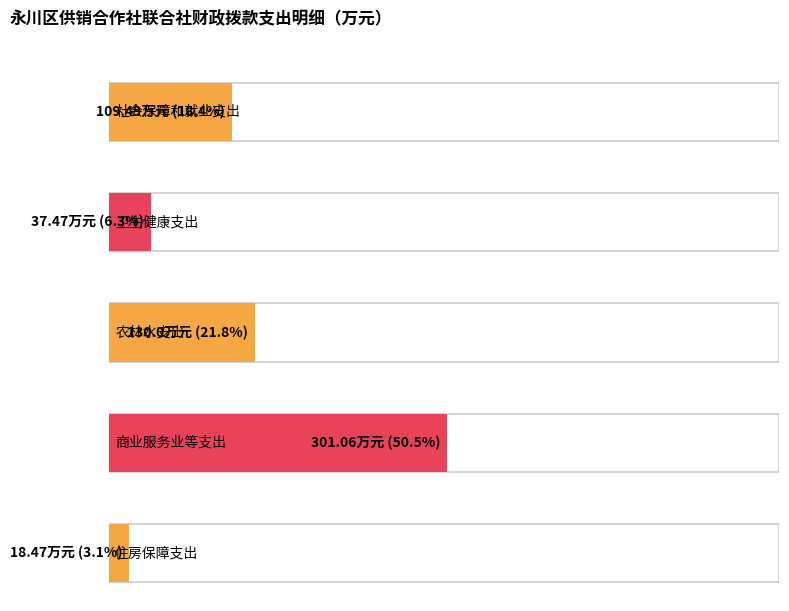

The value at 卫生健康支出 is 37.5. True or false?

True